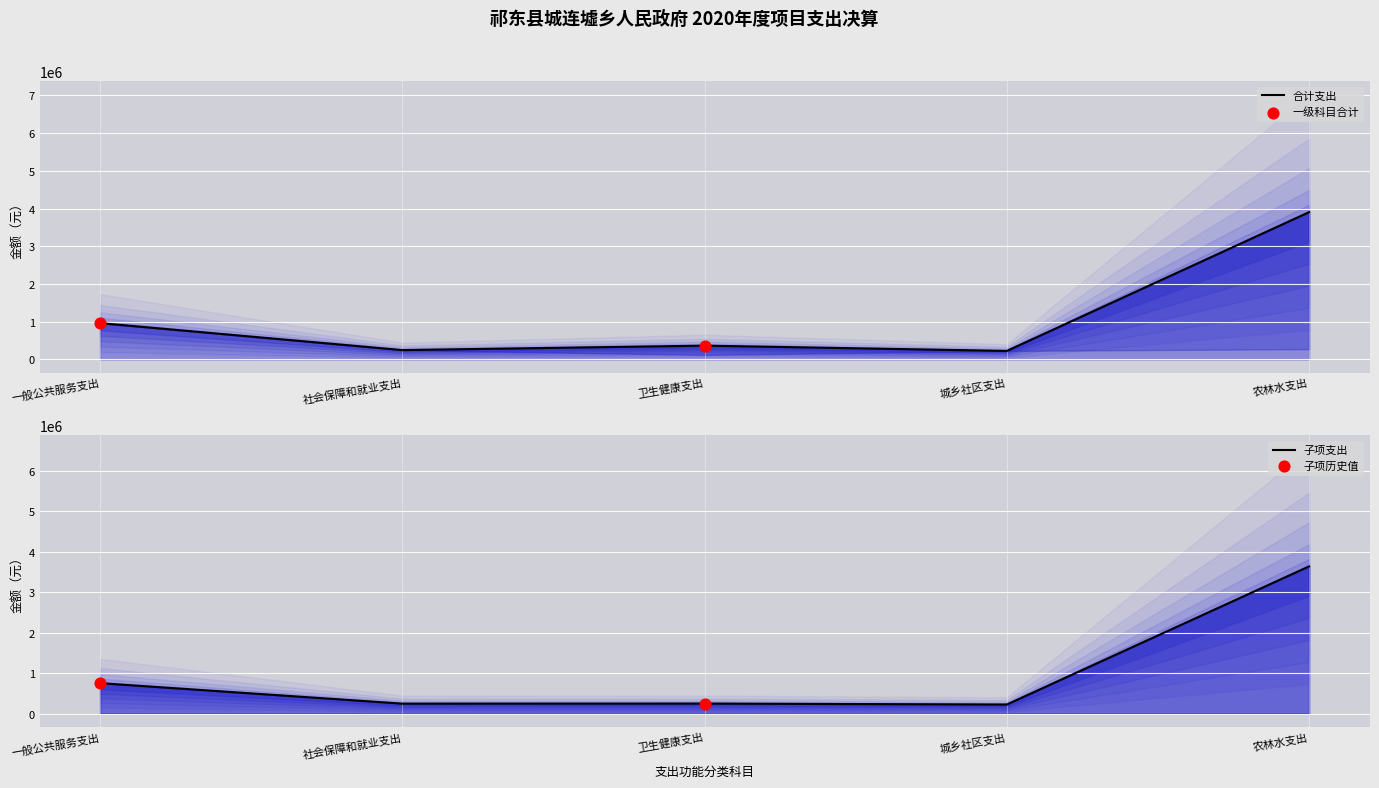

At how many categories does at least one series exceed 2094639?

1